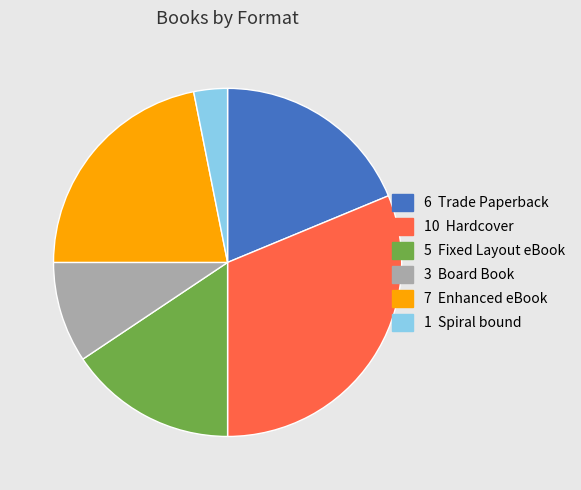

Does any single category account for the majority?

No